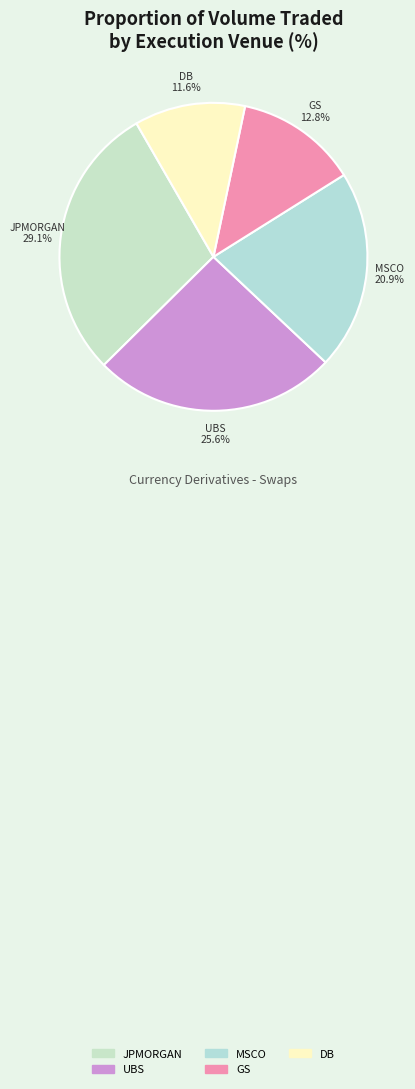

Is there any slice that represents more than half of the pie?

No